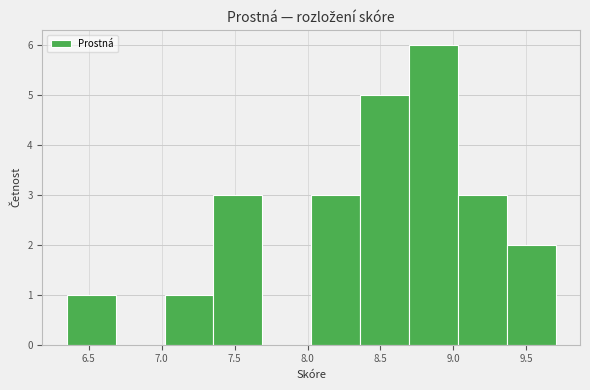

Reading left to right, transcribe this chart: for each bar, give the range it covers on the x-axis and its height. Neither the bar edges nor the heights are printed on the chart, so give them approximately, as read against the axes.

6.350 to 6.685: 1
6.685 to 7.020: 0
7.020 to 7.355: 1
7.355 to 7.690: 3
7.690 to 8.025: 0
8.025 to 8.360: 3
8.360 to 8.695: 5
8.695 to 9.030: 6
9.030 to 9.365: 3
9.365 to 9.700: 2